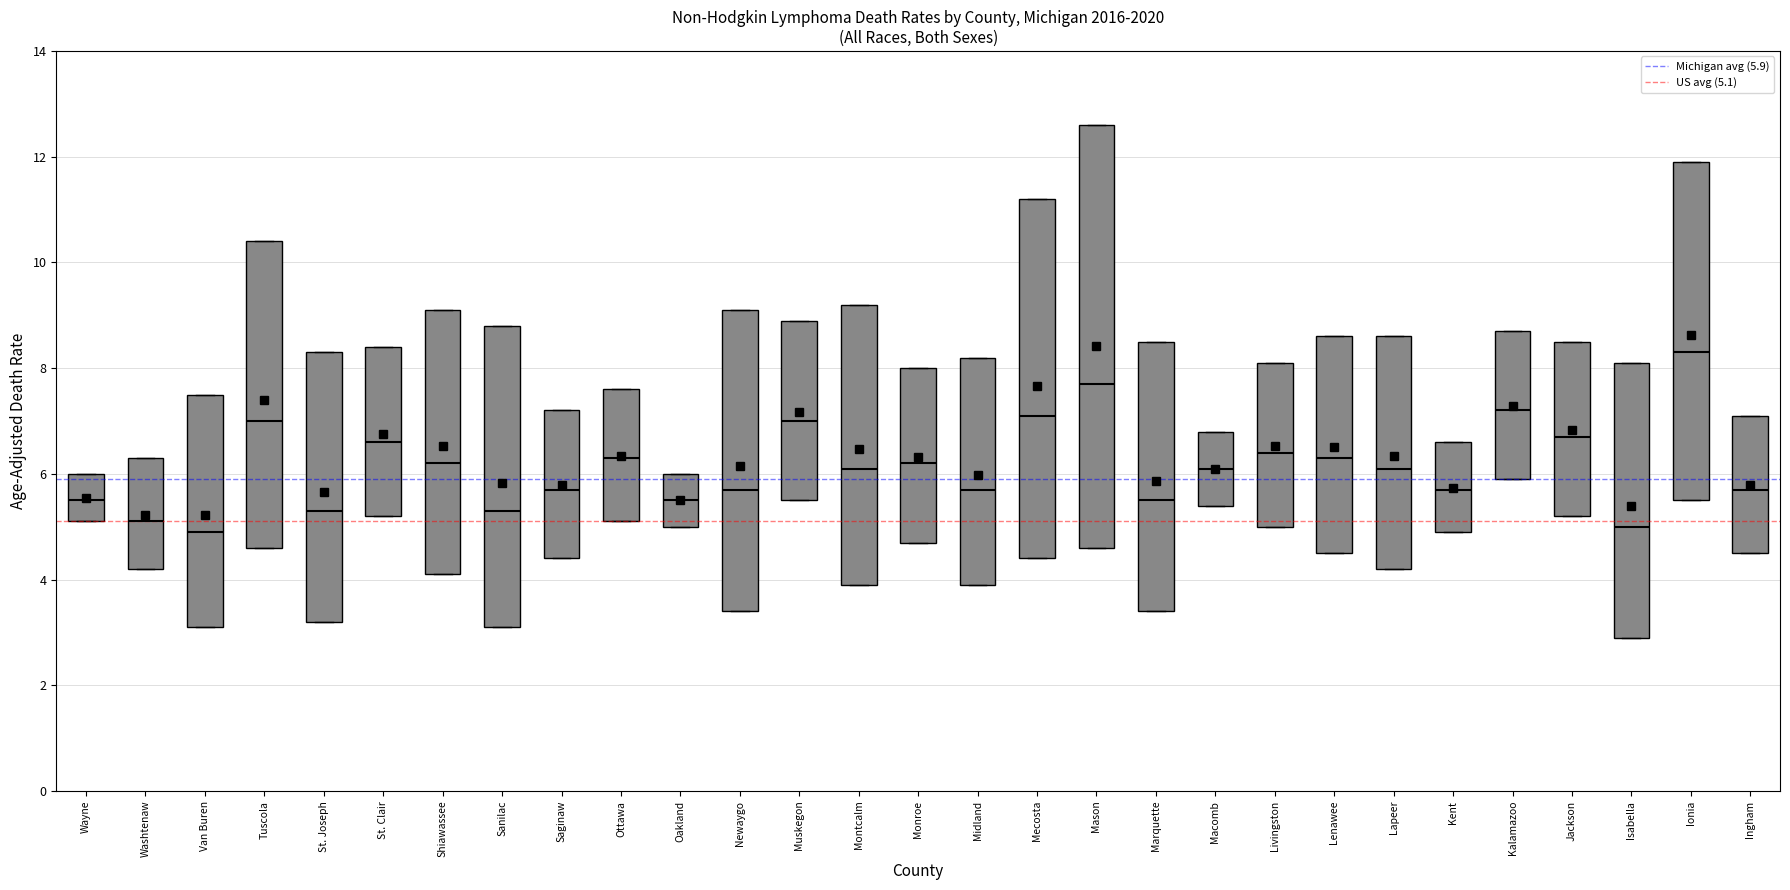

Which box is the tallest, from its lower edge to its upper edge?

Mason